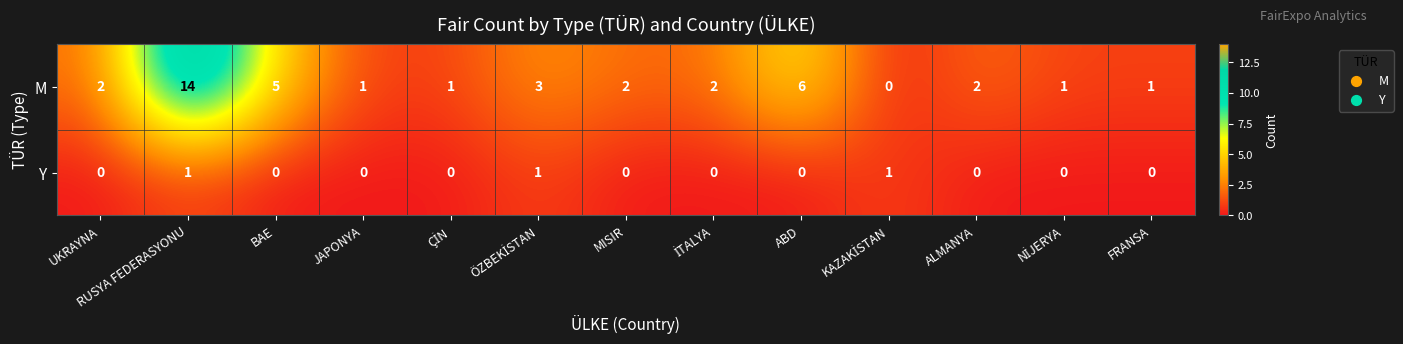

At which label is M closest to 7?

ABD